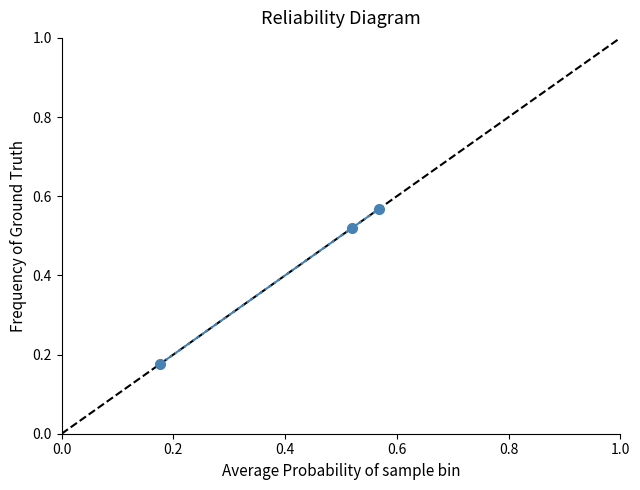

How many values are between 0 and 1?

3